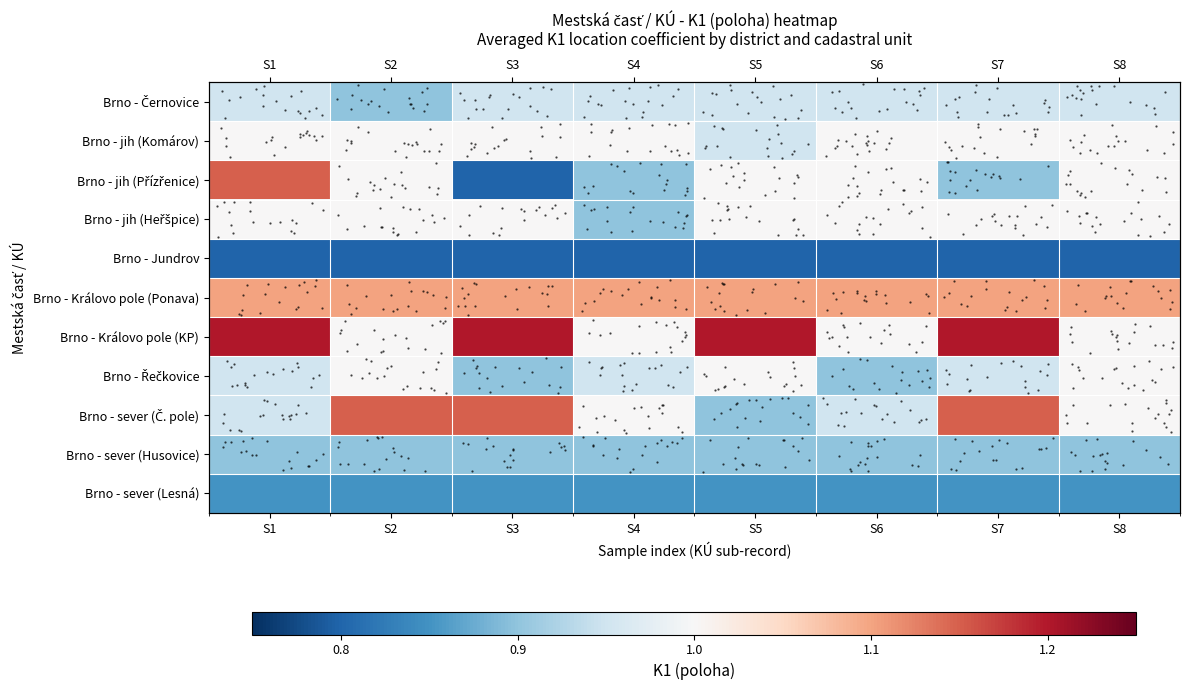

Count the number of data series in this chart.

11